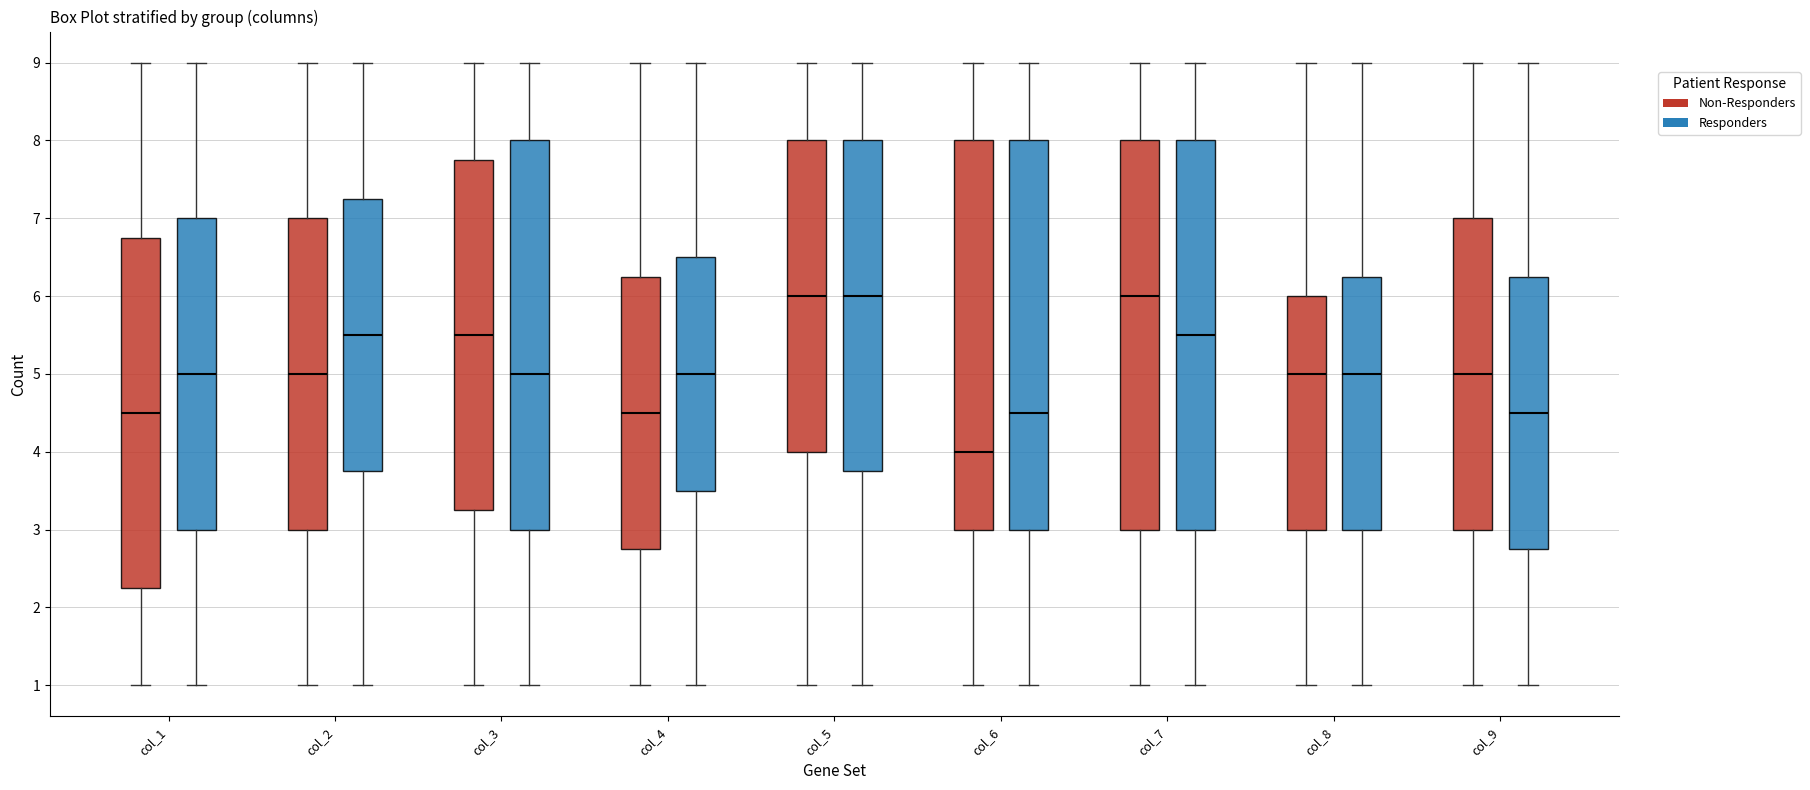

Reading left to right, transcribe this box plot: for each box, give where its median line is, the range the box spans, and where its two whiskers end, as read against the y-axis. The values are not printed on the chart, so give them approximately, as read against the axis.

col_1 (Non-Responders): median 4.5, box 2.3 to 6.8, whiskers 1.0 to 9.0
col_1 (Responders): median 5.0, box 3.0 to 7.0, whiskers 1.0 to 9.0
col_2 (Non-Responders): median 5.0, box 3.0 to 7.0, whiskers 1.0 to 9.0
col_2 (Responders): median 5.5, box 3.8 to 7.3, whiskers 1.0 to 9.0
col_3 (Non-Responders): median 5.5, box 3.3 to 7.8, whiskers 1.0 to 9.0
col_3 (Responders): median 5.0, box 3.0 to 8.0, whiskers 1.0 to 9.0
col_4 (Non-Responders): median 4.5, box 2.8 to 6.3, whiskers 1.0 to 9.0
col_4 (Responders): median 5.0, box 3.5 to 6.5, whiskers 1.0 to 9.0
col_5 (Non-Responders): median 6.0, box 4.0 to 8.0, whiskers 1.0 to 9.0
col_5 (Responders): median 6.0, box 3.8 to 8.0, whiskers 1.0 to 9.0
col_6 (Non-Responders): median 4.0, box 3.0 to 8.0, whiskers 1.0 to 9.0
col_6 (Responders): median 4.5, box 3.0 to 8.0, whiskers 1.0 to 9.0
col_7 (Non-Responders): median 6.0, box 3.0 to 8.0, whiskers 1.0 to 9.0
col_7 (Responders): median 5.5, box 3.0 to 8.0, whiskers 1.0 to 9.0
col_8 (Non-Responders): median 5.0, box 3.0 to 6.0, whiskers 1.0 to 9.0
col_8 (Responders): median 5.0, box 3.0 to 6.3, whiskers 1.0 to 9.0
col_9 (Non-Responders): median 5.0, box 3.0 to 7.0, whiskers 1.0 to 9.0
col_9 (Responders): median 4.5, box 2.8 to 6.3, whiskers 1.0 to 9.0